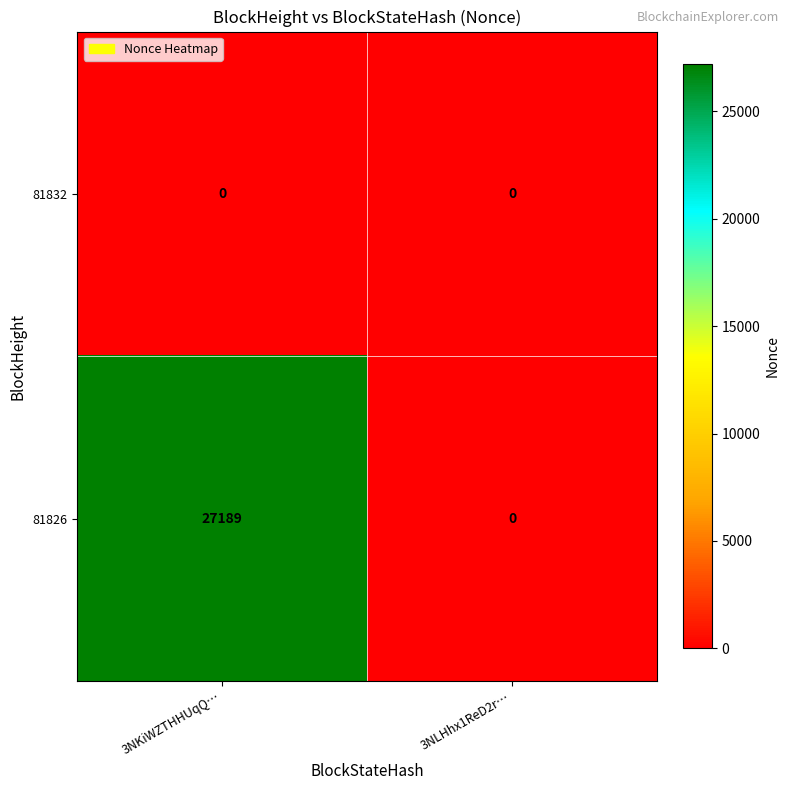

Rank the series by their average value, from lowest to highest.

81832, 81826